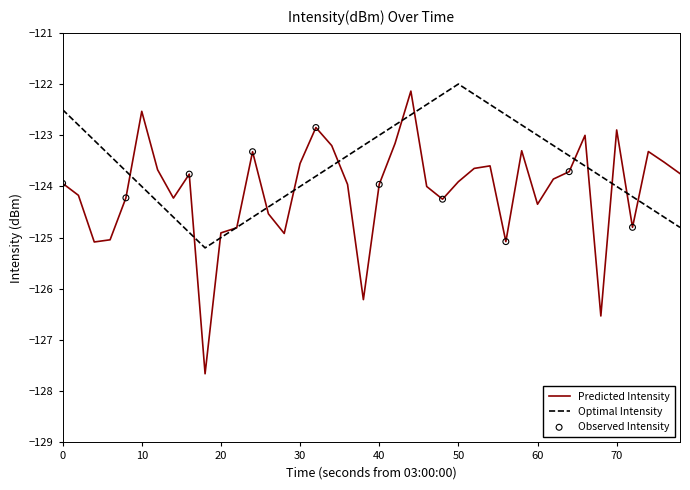

Which series has the largest total across all categories?

Optimal Intensity